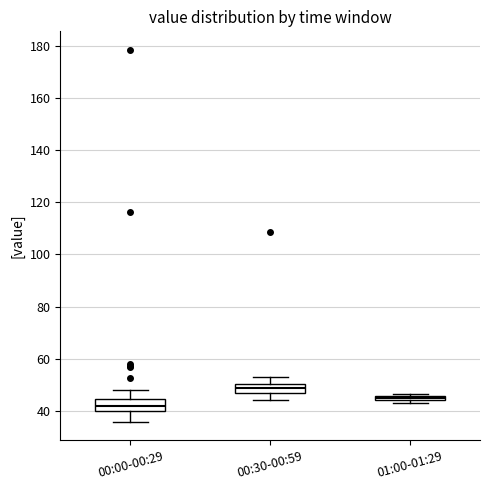

Which box has the lowest median line?

00:00-00:29